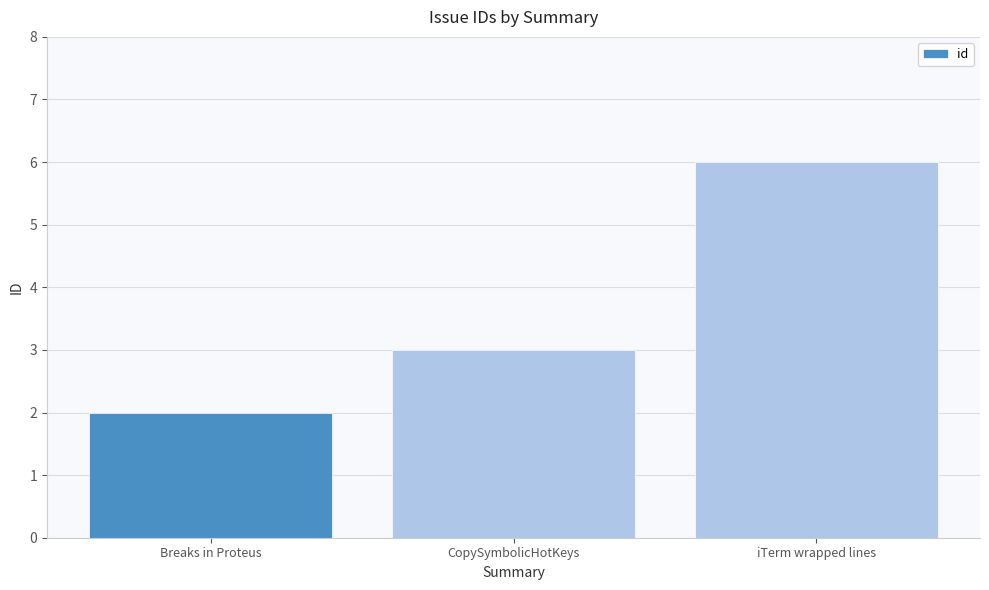

How many values are between 2 and 6?

3